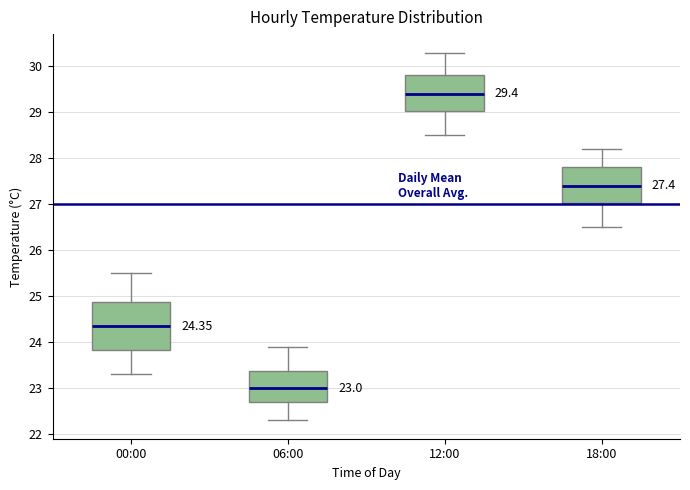

Which box's median line is the highest?

12:00